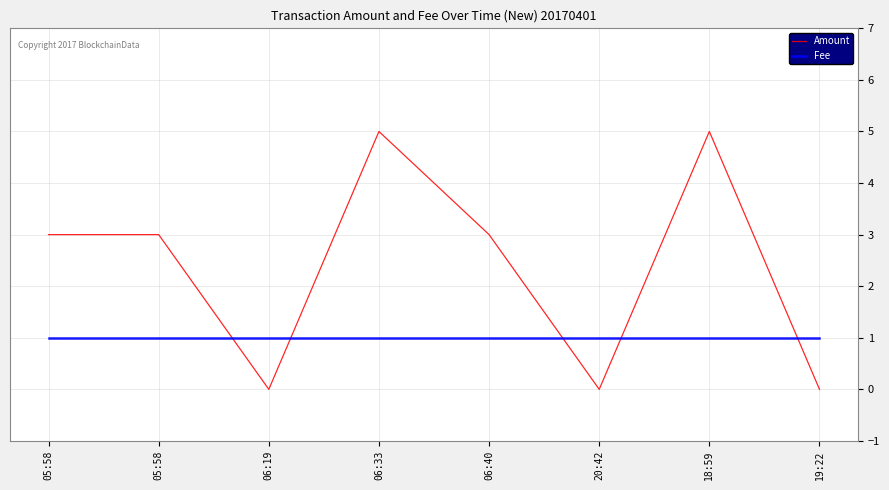

What are all the series names shown in the legend?

Amount, Fee